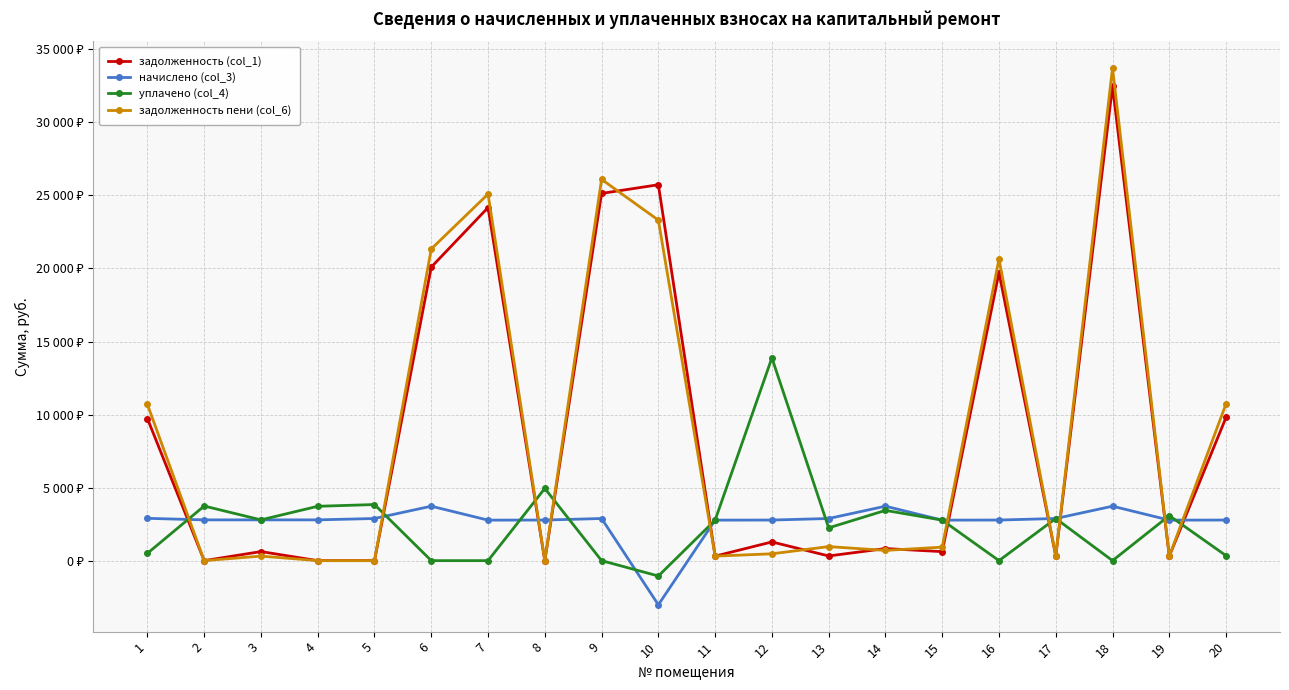

True or false: уплачено (col_4) and начислено (col_3) cross at least once.

True